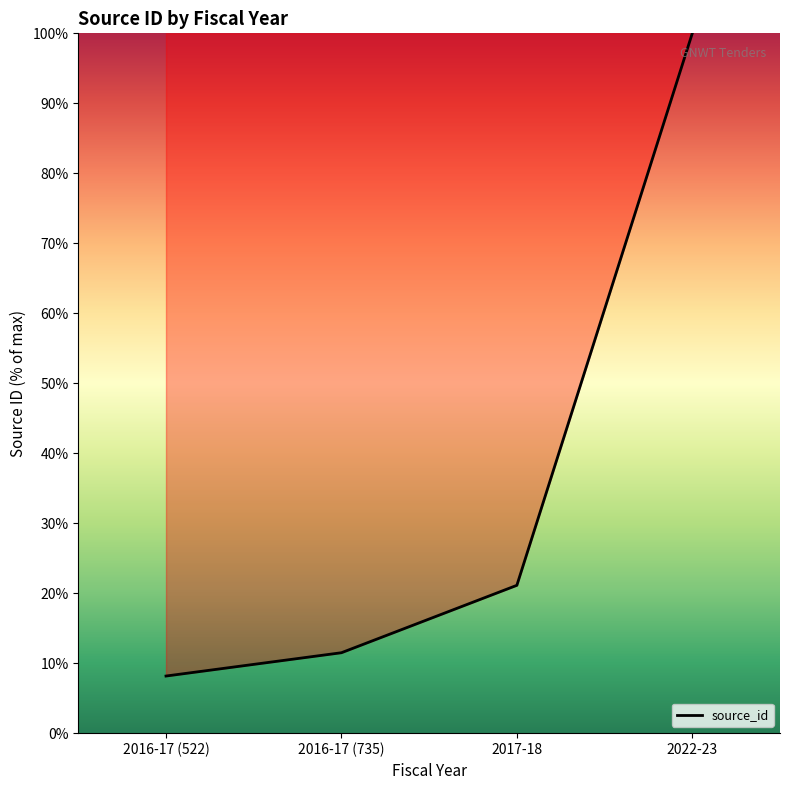

What is the change in value from 2017-18 to 2022-23?

+78.9